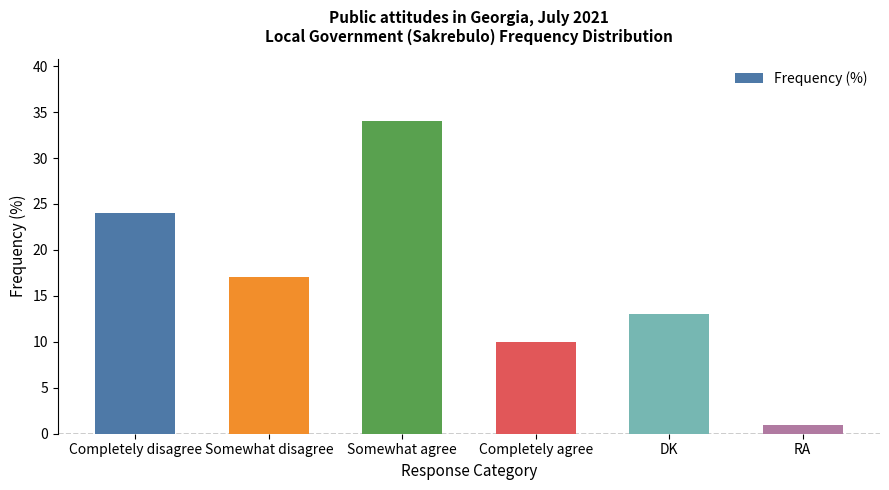

Rank the categories by value from highest to lowest.

Somewhat agree, Completely disagree, Somewhat disagree, DK, Completely agree, RA